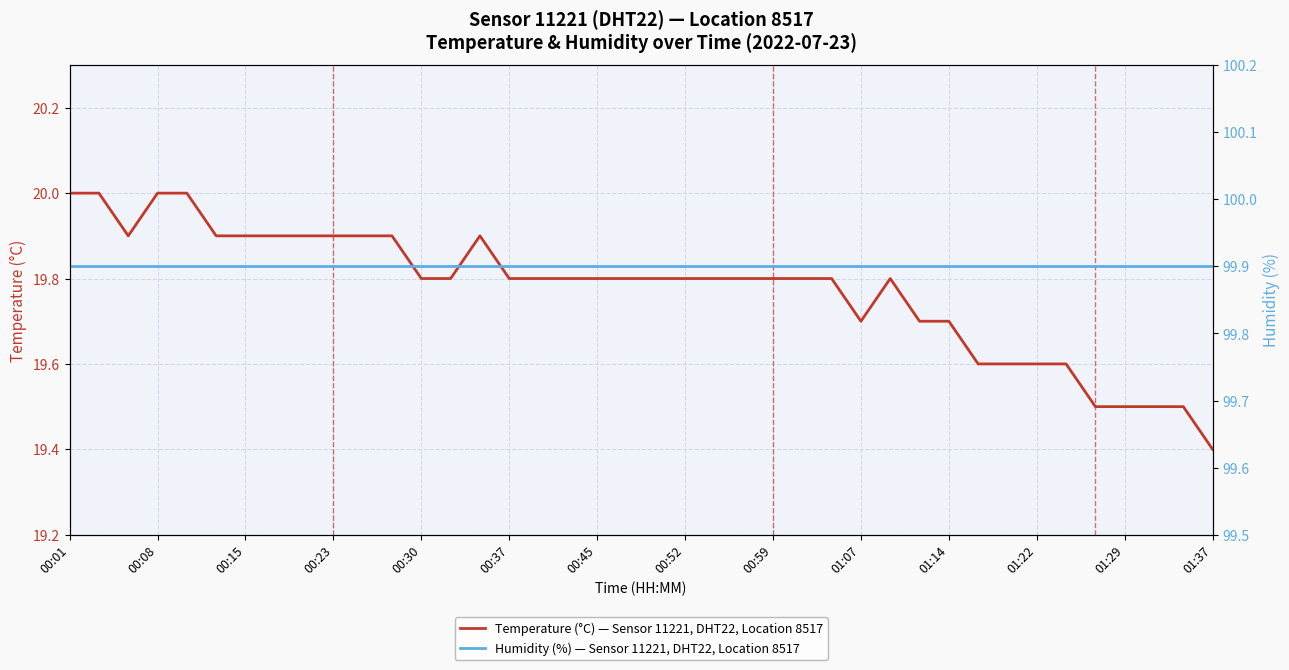

What is the highest value of the Temperature (°C) — Sensor 11221, DHT22, Location 8517 series?

20.0